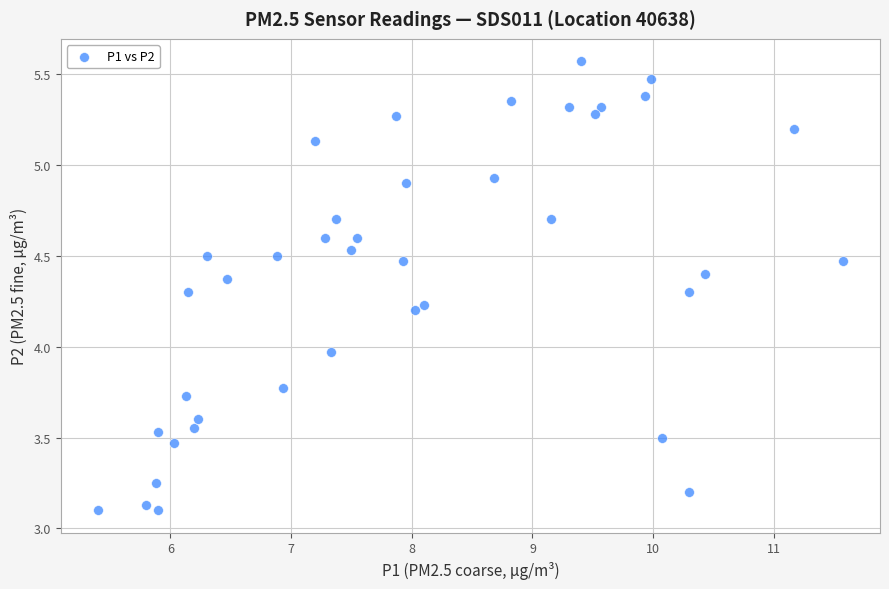

What is the range of X values (max minus min)?

6.2